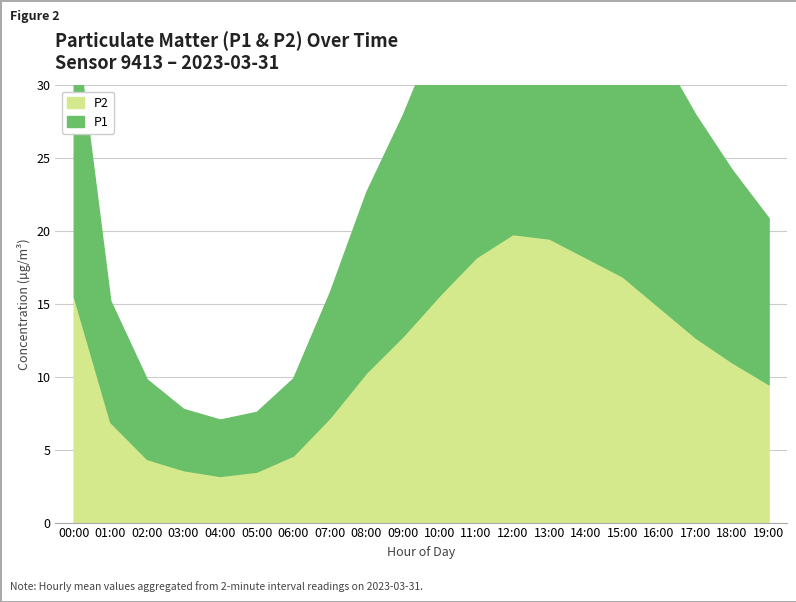

What is the value of the P2 point at the 3rd from the left?

4.4